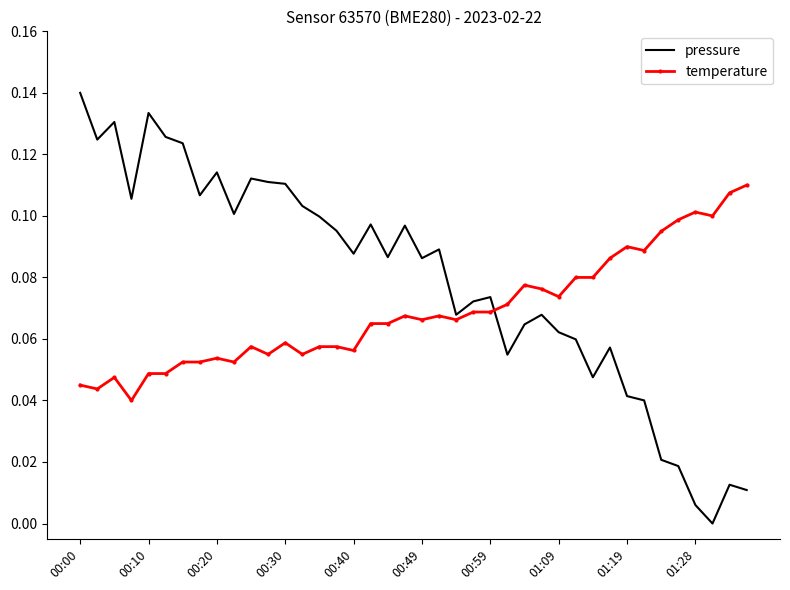

Which series has the widest spread of values?

pressure